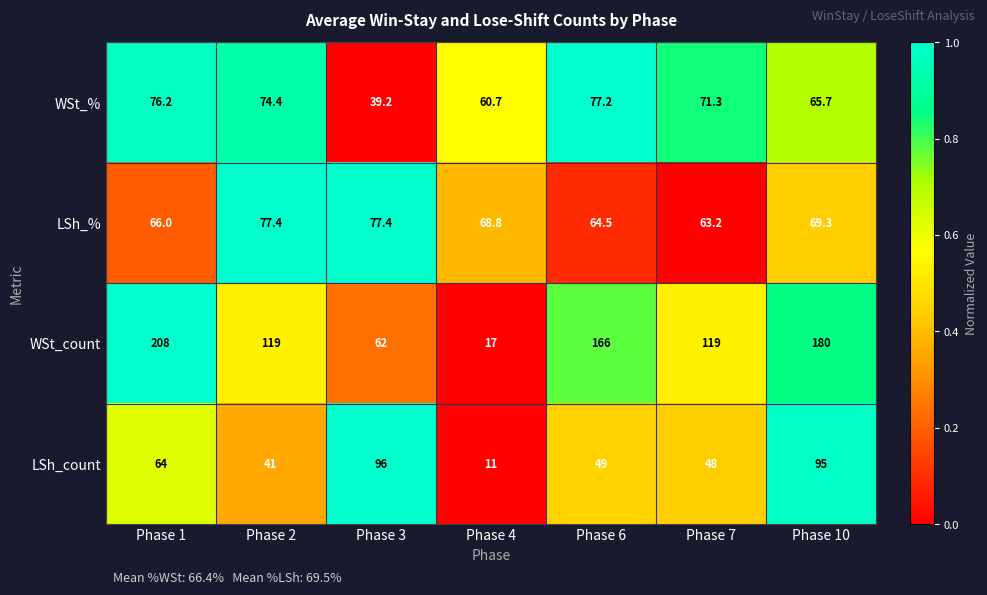

Which series has the largest total across all categories?

WSt_count